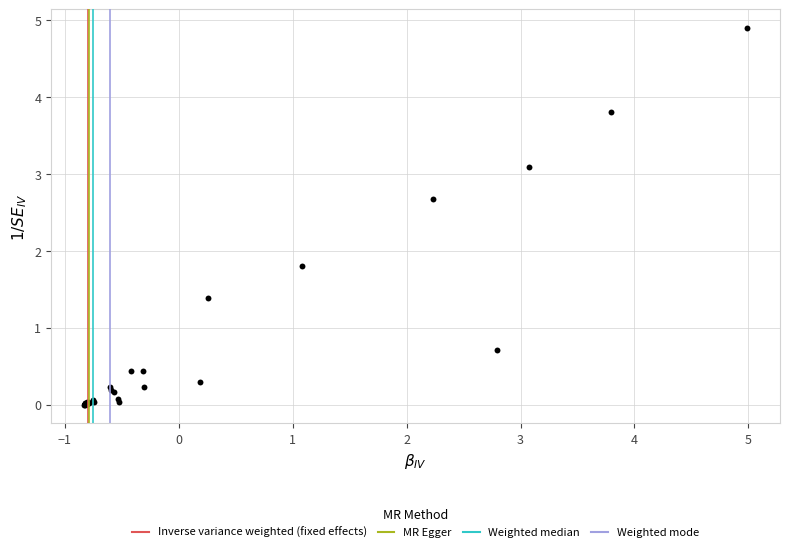

What Y value in the scatter plot is closest to 2?

1.8